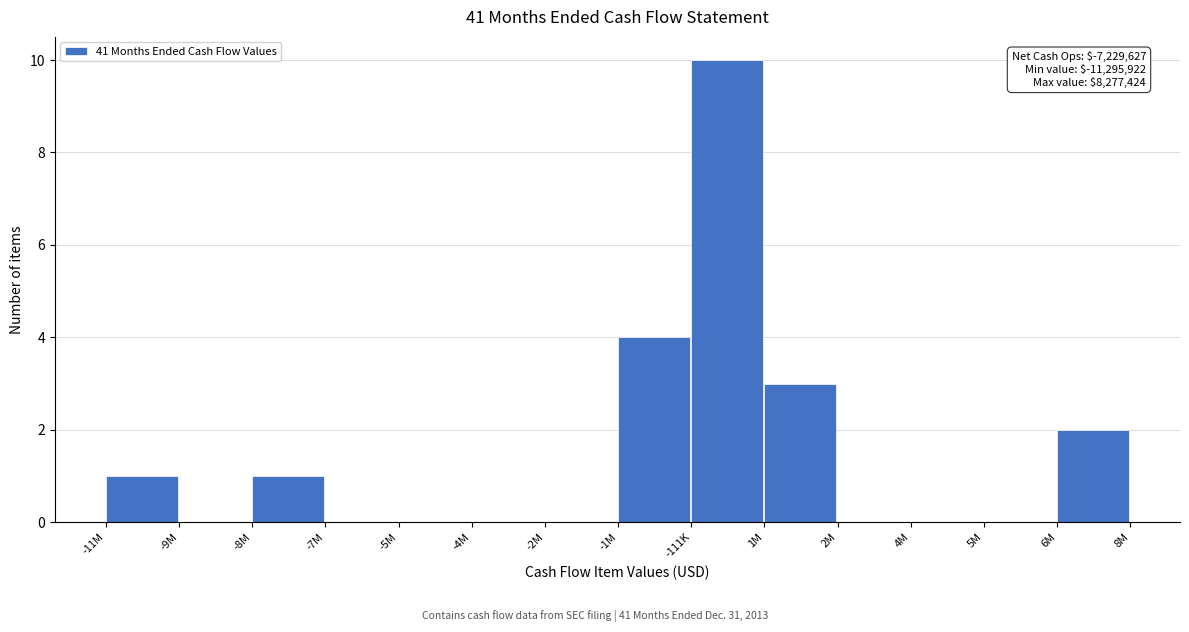

Reading left to right, transcribe all the data shown in this chart.

-11M=1	-9M=0	-8M=1	-7M=0	-5M=0	-4M=0	-2M=0	-1M=4	-111K=10	1M=3	2M=0	4M=0	5M=0	6M=2